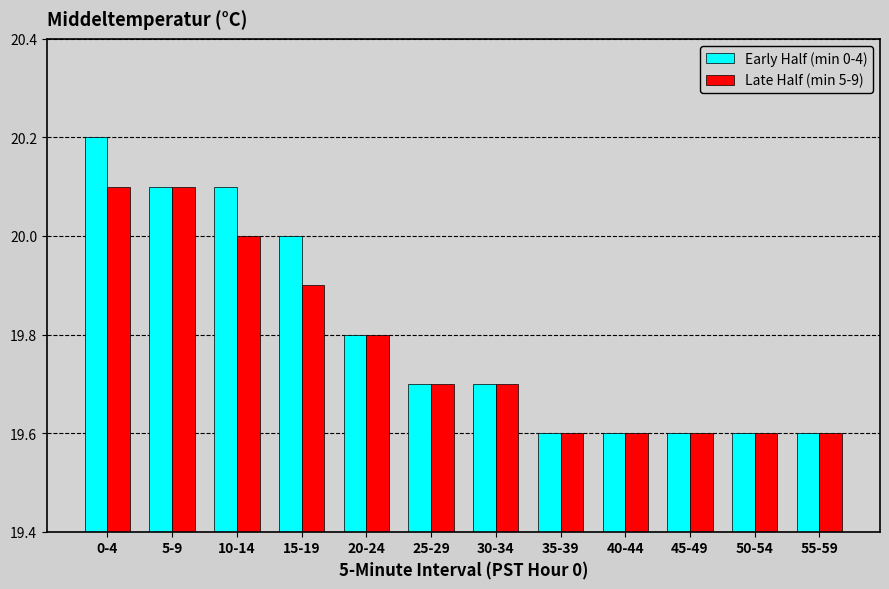

What is the value of the Early Half (min 0-4) bar at the 9th from the left?

19.6